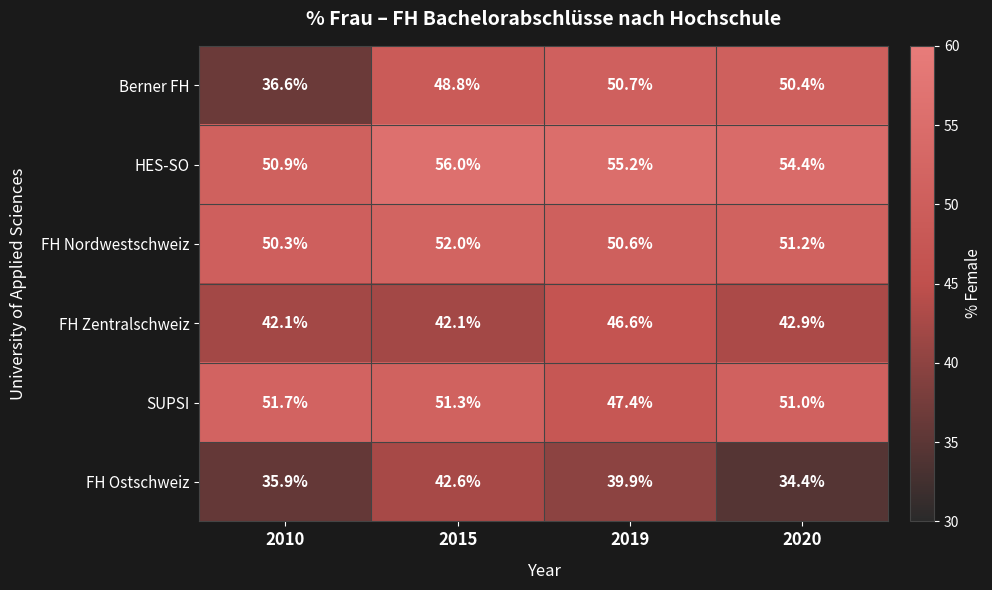

Reading left to right, transcribe all the data shown in this chart.

Berner FH: 2010=36.6	2015=48.8	2019=50.7	2020=50.4
HES-SO: 2010=50.9	2015=56.0	2019=55.2	2020=54.4
FH Nordwestschweiz: 2010=50.3	2015=52.0	2019=50.6	2020=51.2
FH Zentralschweiz: 2010=42.1	2015=42.1	2019=46.6	2020=42.9
SUPSI: 2010=51.7	2015=51.3	2019=47.4	2020=51.0
FH Ostschweiz: 2010=35.9	2015=42.6	2019=39.9	2020=34.4